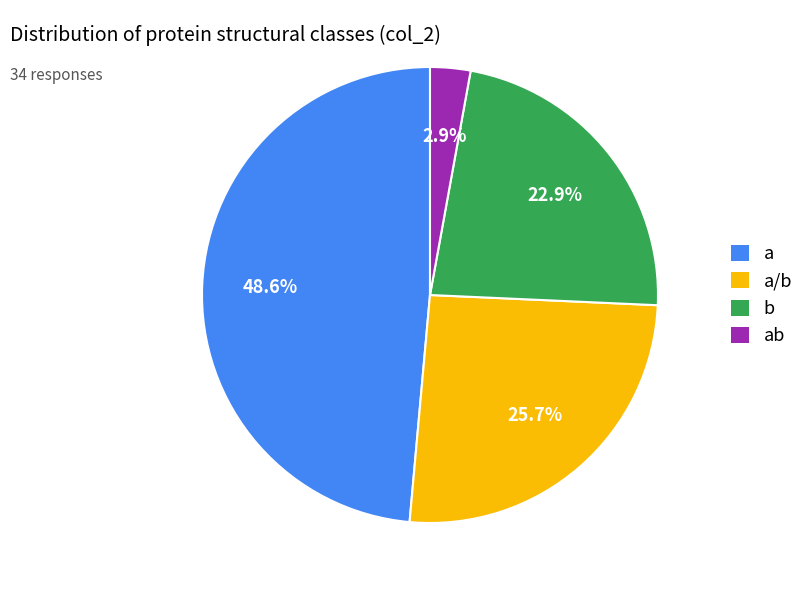

To the nearest percent, what is the combined percentage of a/b and ab?

29%